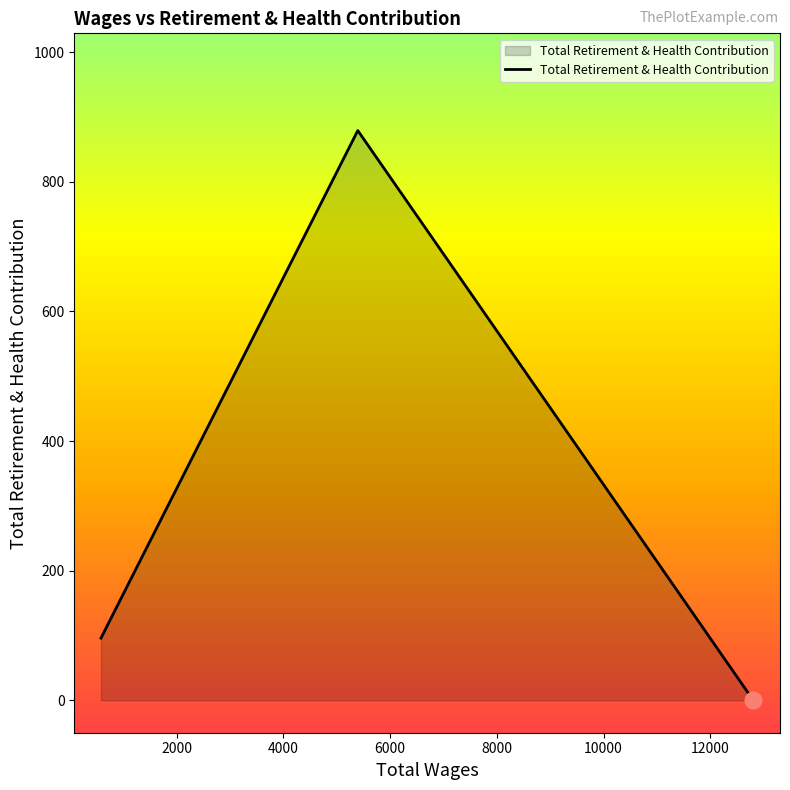

What is the difference between the maximum and second lowest values?

783